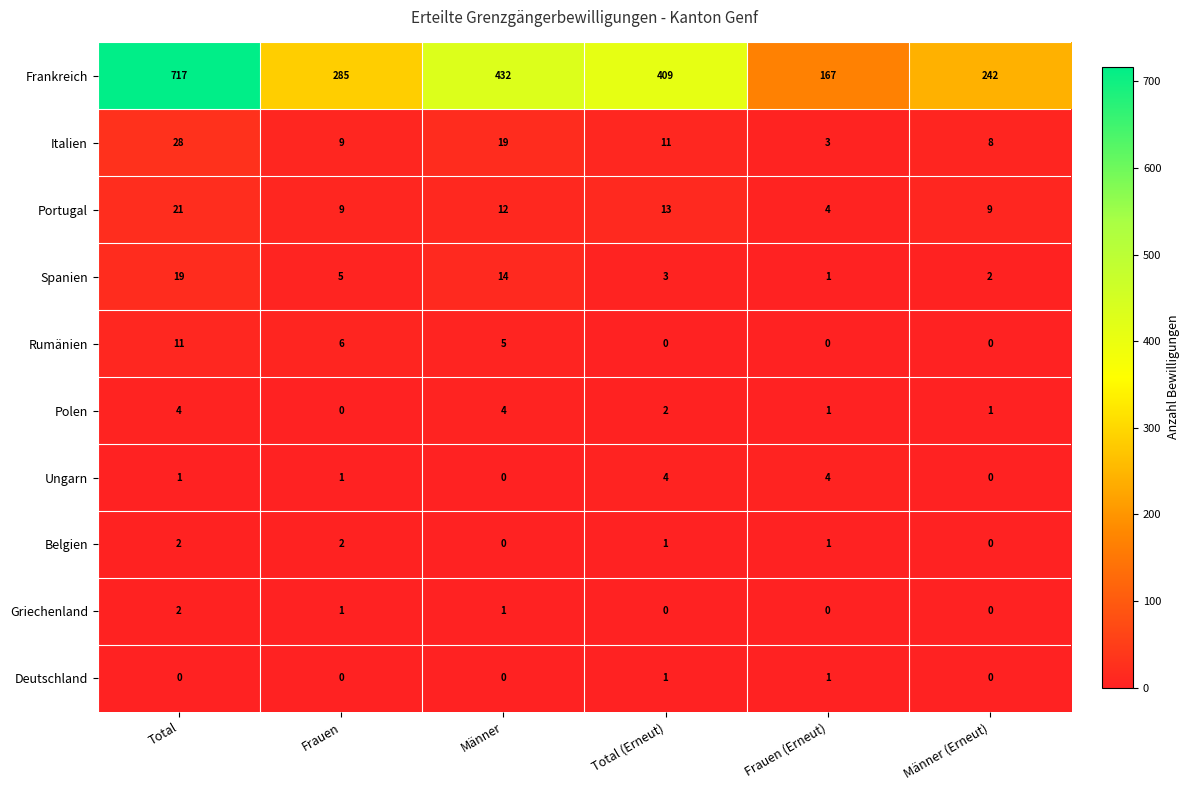

What is the approximate value of Frankreich at Frauen?

285